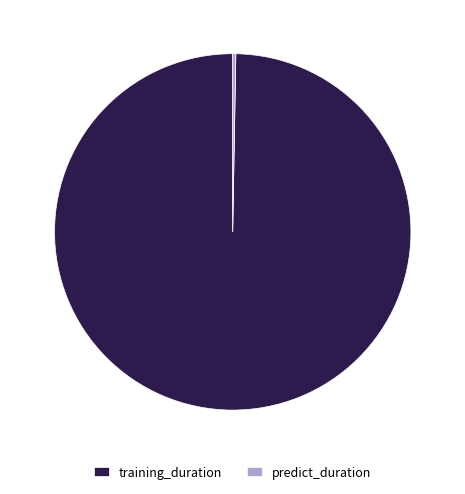

Combined, do training_duration and predict_duration account for over 50%?

Yes